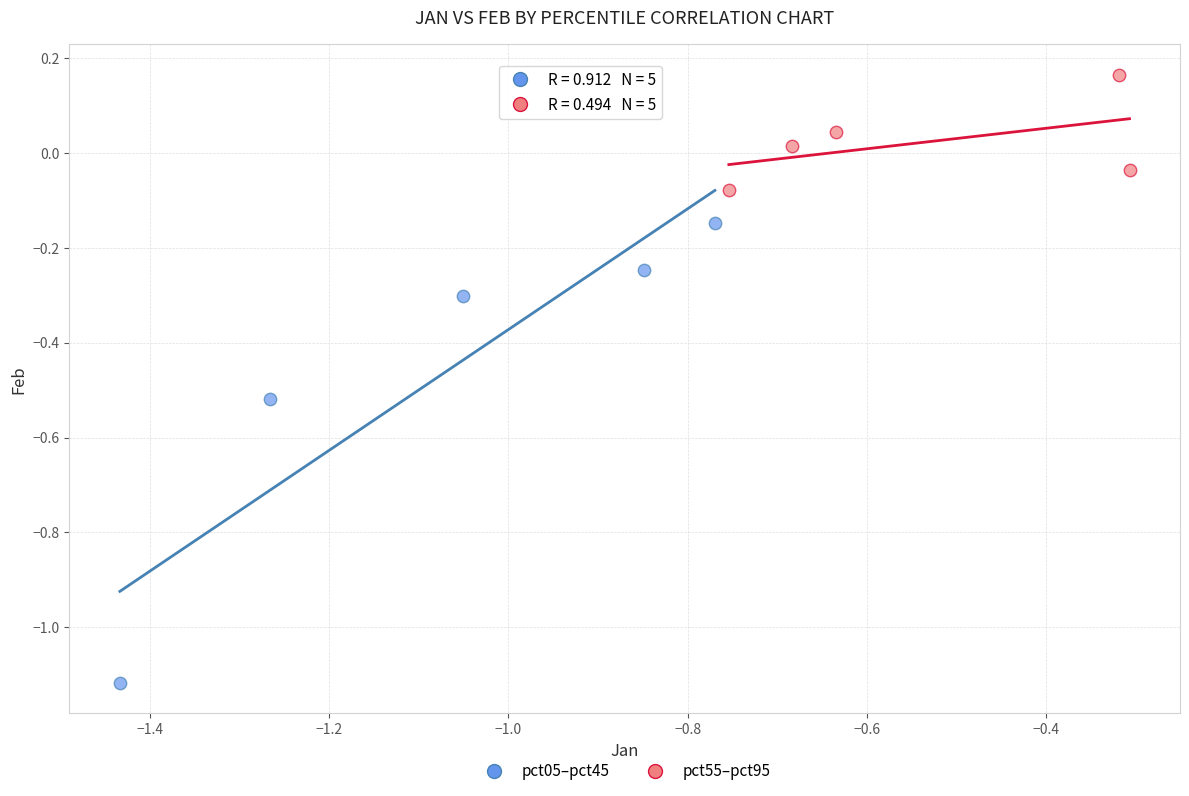

Which series contains the highest Y value?

pct55–pct95